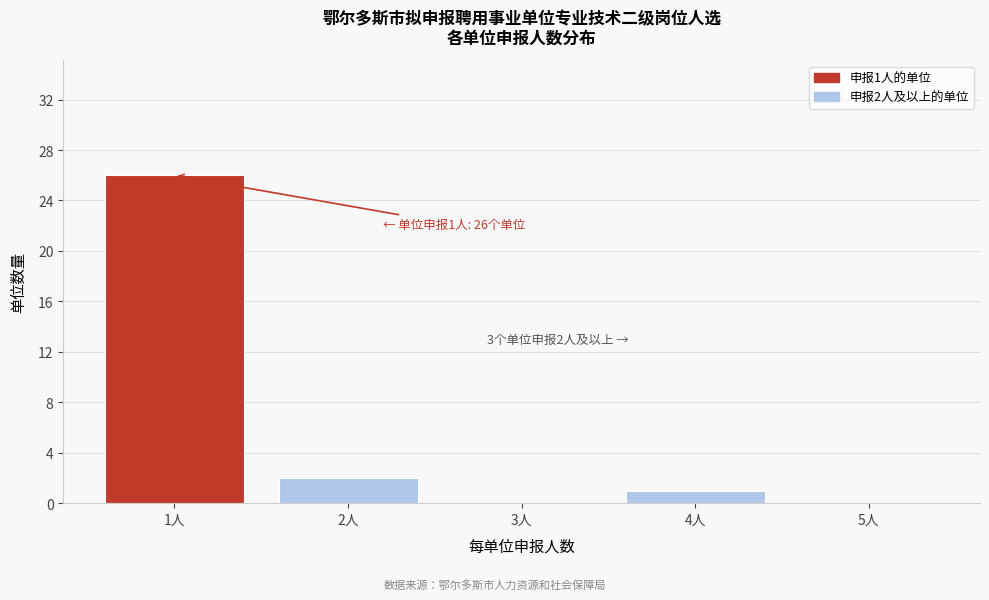

Reading left to right, list all the values displayed in this chart.

1人=26	2人=2	3人=0	4人=1	5人=0